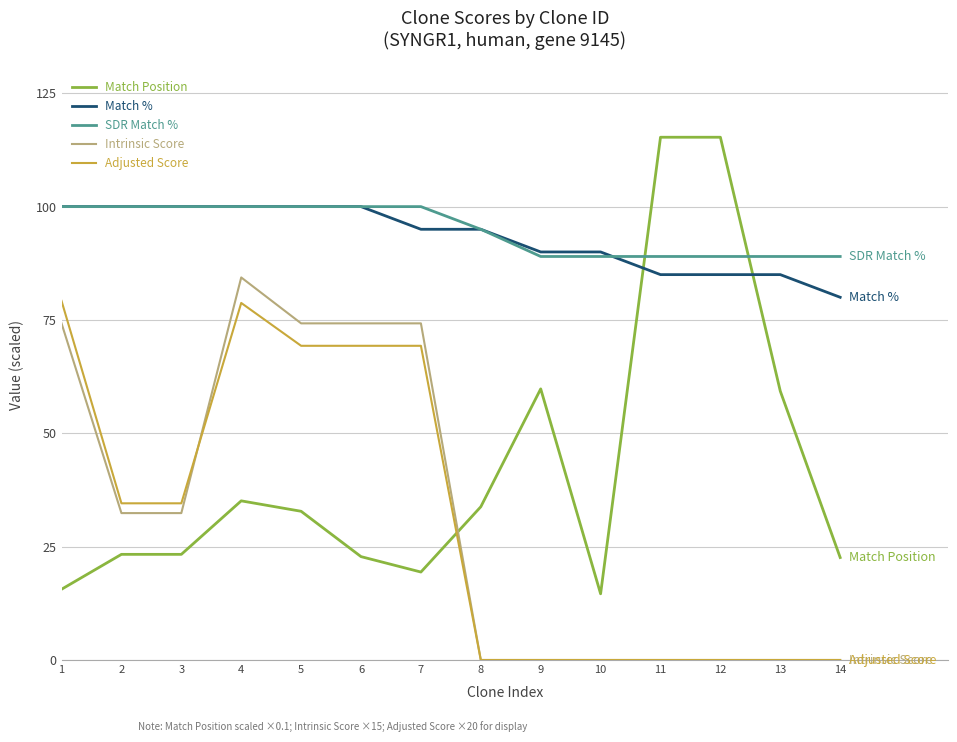

Is the value of Intrinsic Score at 3 greater than the value of SDR Match % at 4?

No